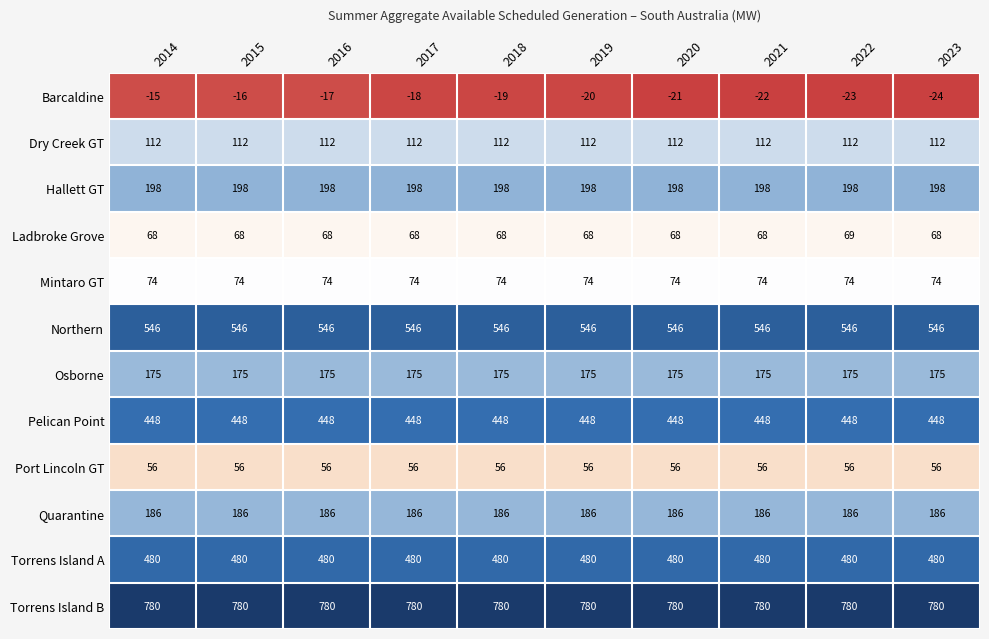

What is the greatest value displayed?

780